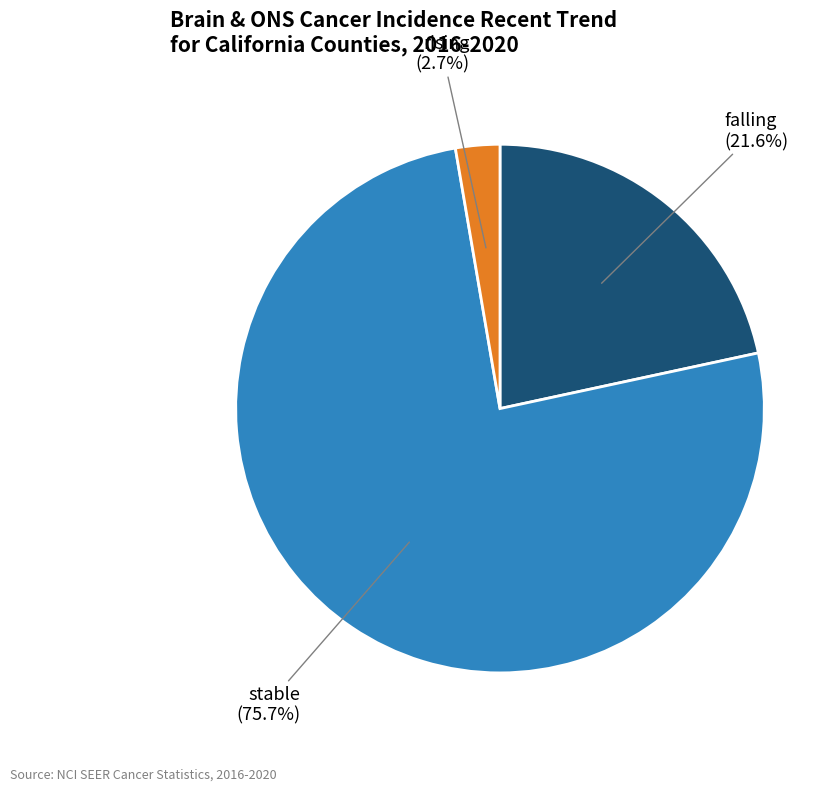

Is there a majority slice in this chart?

Yes